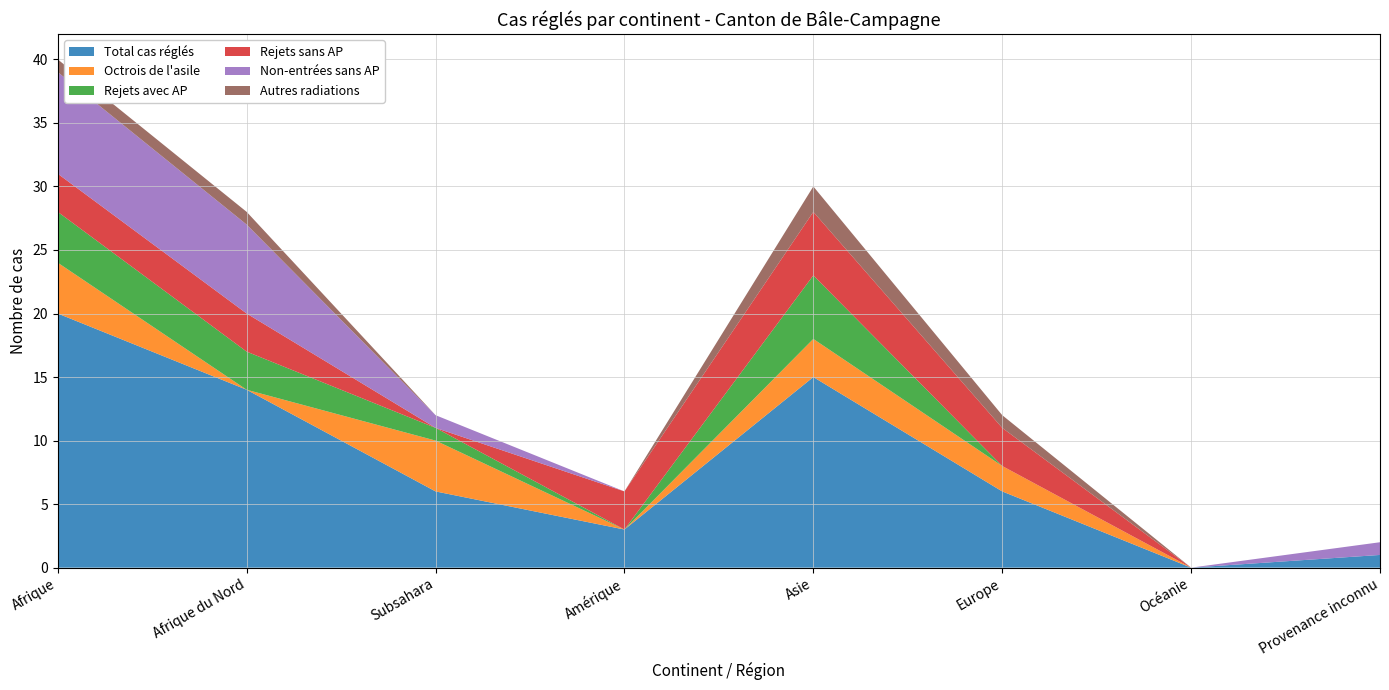

Reading left to right, extract all data points from this chart.

Total cas réglés: Afrique=20	Afrique du Nord=14	Subsahara=6	Amérique=3	Asie=15	Europe=6	Océanie=0	Provenance inconnu=1
Octrois de l'asile: Afrique=4	Afrique du Nord=0	Subsahara=4	Amérique=0	Asie=3	Europe=2	Océanie=0	Provenance inconnu=0
Rejets avec AP: Afrique=4	Afrique du Nord=3	Subsahara=1	Amérique=0	Asie=5	Europe=0	Océanie=0	Provenance inconnu=0
Rejets sans AP: Afrique=3	Afrique du Nord=3	Subsahara=0	Amérique=3	Asie=5	Europe=3	Océanie=0	Provenance inconnu=0
Non-entrées sans AP: Afrique=8	Afrique du Nord=7	Subsahara=1	Amérique=0	Asie=0	Europe=0	Océanie=0	Provenance inconnu=1
Autres radiations: Afrique=1	Afrique du Nord=1	Subsahara=0	Amérique=0	Asie=2	Europe=1	Océanie=0	Provenance inconnu=0